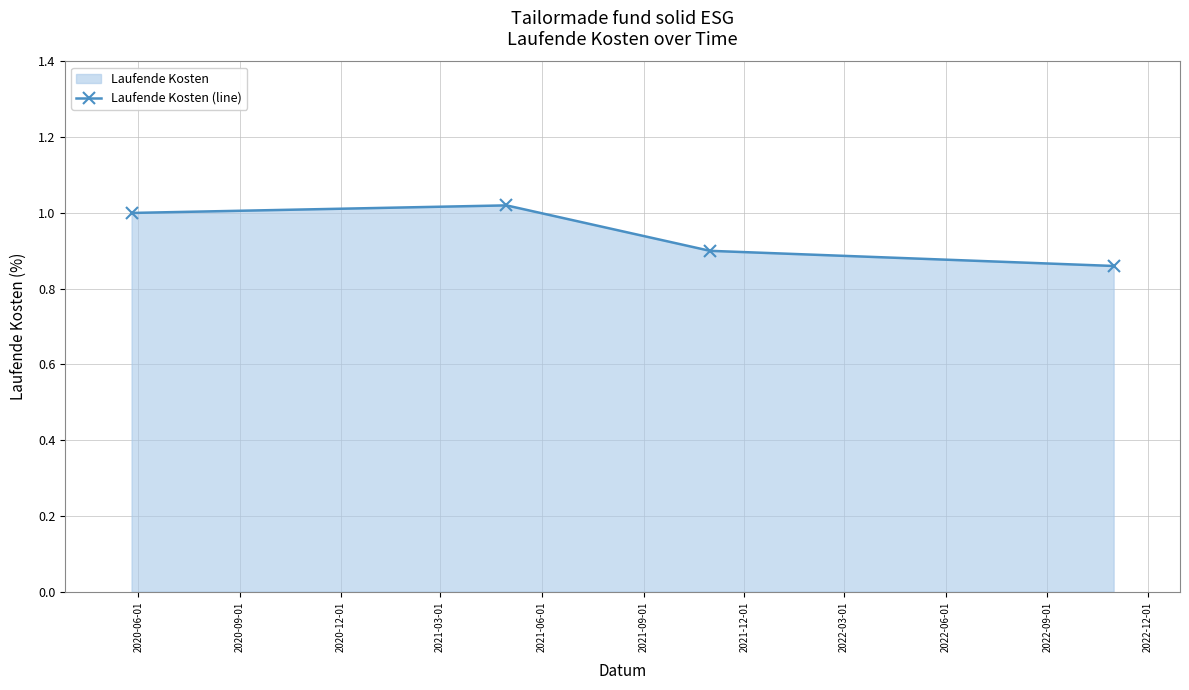

Does the chart have visible grid lines?

Yes